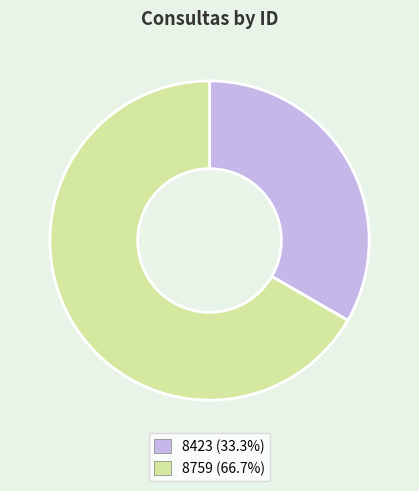

What is the ratio of the value at 8759 to the value at 8423?

2.0